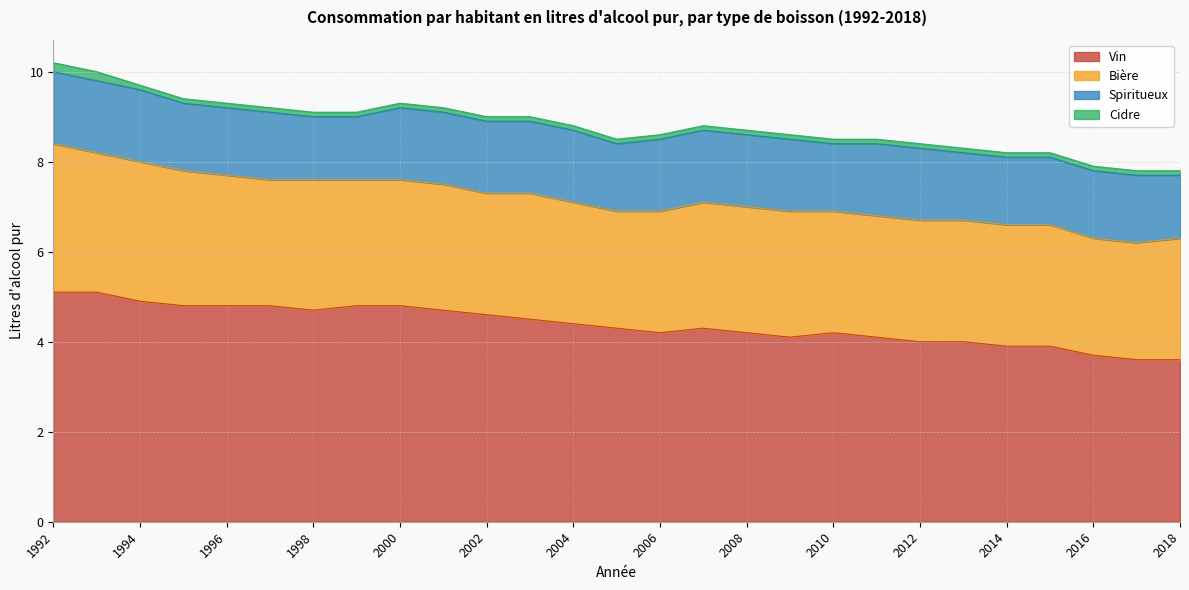

Between 2004 and 2016, which series saw the biggest shift?

Vin